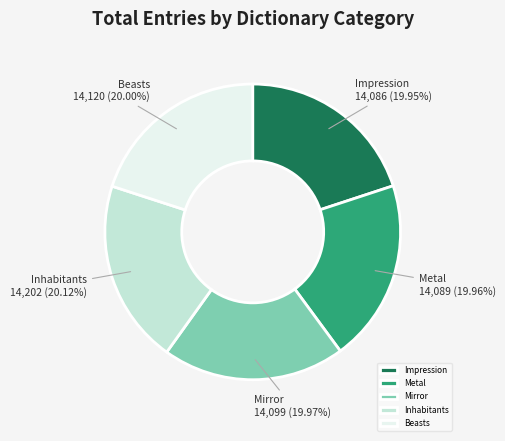

The Inhabitants slice represents 20% of the pie. True or false?

True